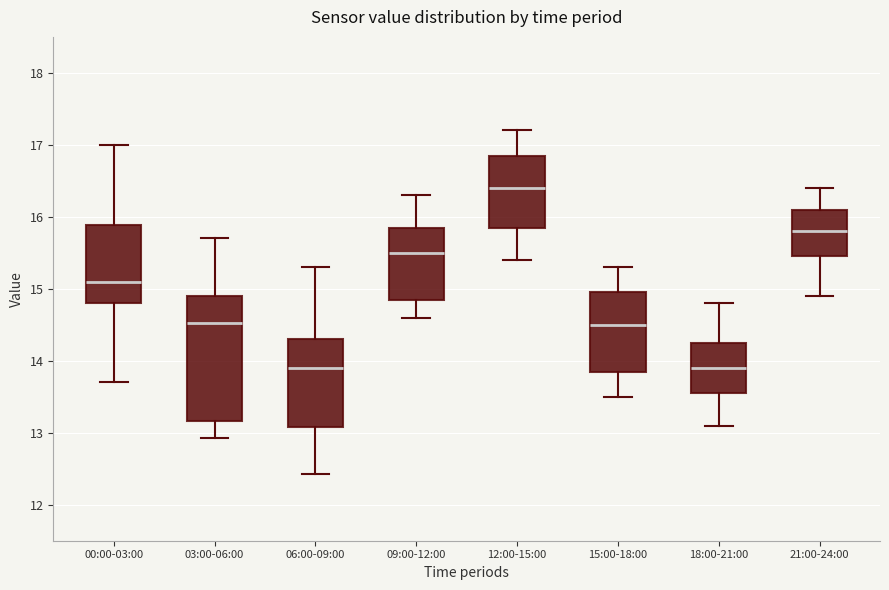

Reading left to right, read every box against the y-axis: the position of its median line, the range the box covers, and the ends of its whiskers. The values are not printed on the chart, so give them approximately, as read against the axis.

00:00-03:00: median 15.1, box 14.8 to 15.9, whiskers 13.7 to 17.0
03:00-06:00: median 14.5, box 13.2 to 14.9, whiskers 12.9 to 15.7
06:00-09:00: median 13.9, box 13.1 to 14.3, whiskers 12.4 to 15.3
09:00-12:00: median 15.5, box 14.9 to 15.9, whiskers 14.6 to 16.3
12:00-15:00: median 16.4, box 15.9 to 16.9, whiskers 15.4 to 17.2
15:00-18:00: median 14.5, box 13.9 to 15.0, whiskers 13.5 to 15.3
18:00-21:00: median 13.9, box 13.6 to 14.3, whiskers 13.1 to 14.8
21:00-24:00: median 15.8, box 15.5 to 16.1, whiskers 14.9 to 16.4